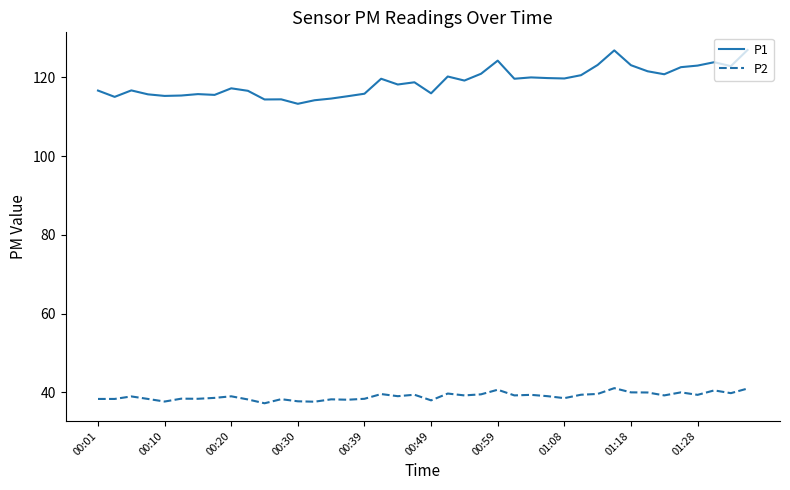

Which series has the largest total across all categories?

P1